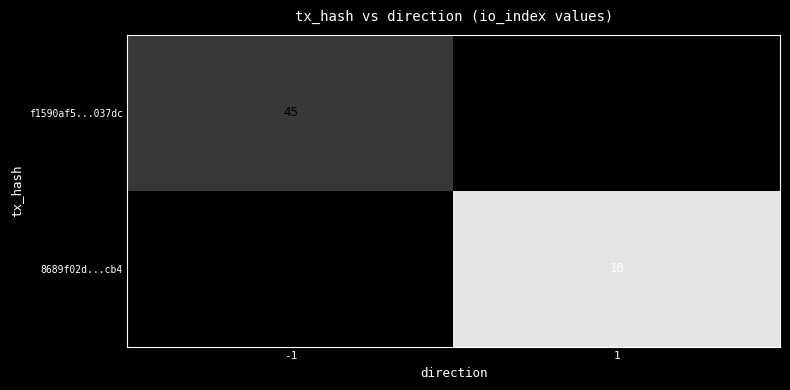

True or false: 8689f02d...cb4 has a value of 10 at 1.

True